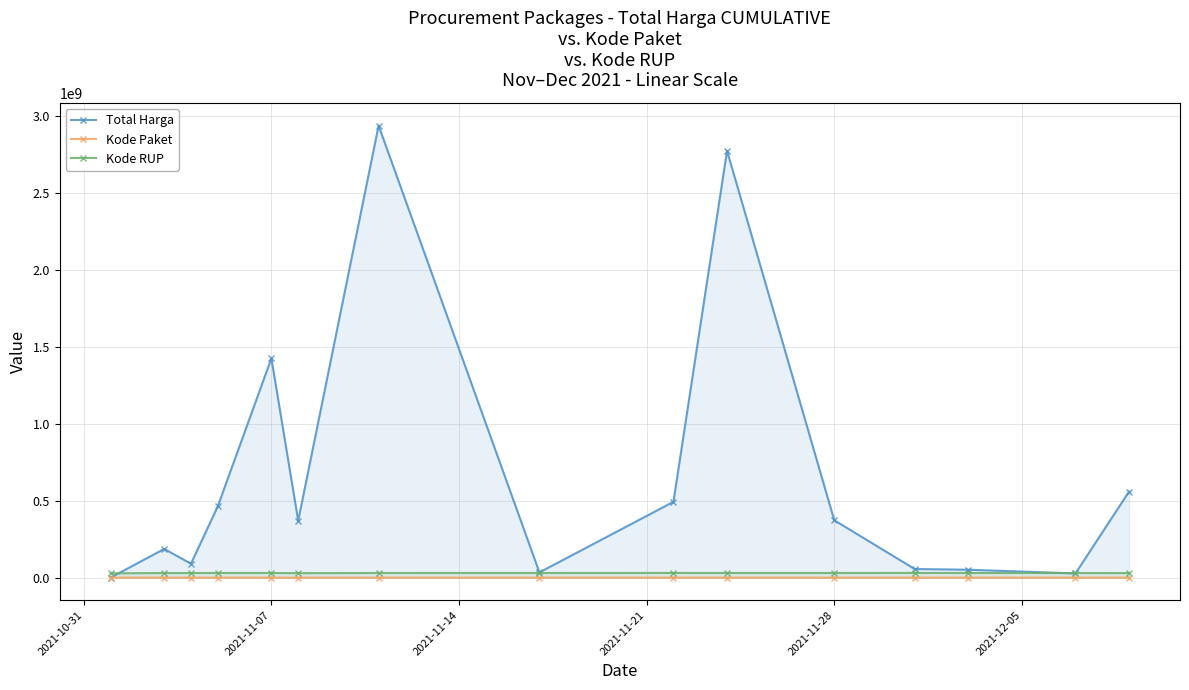

How many distinct data groups are displayed?

3